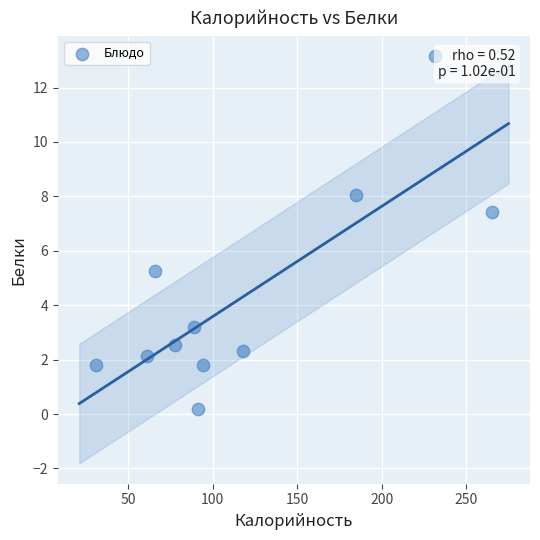

What Y value in the scatter plot is closest to 6?

5.3